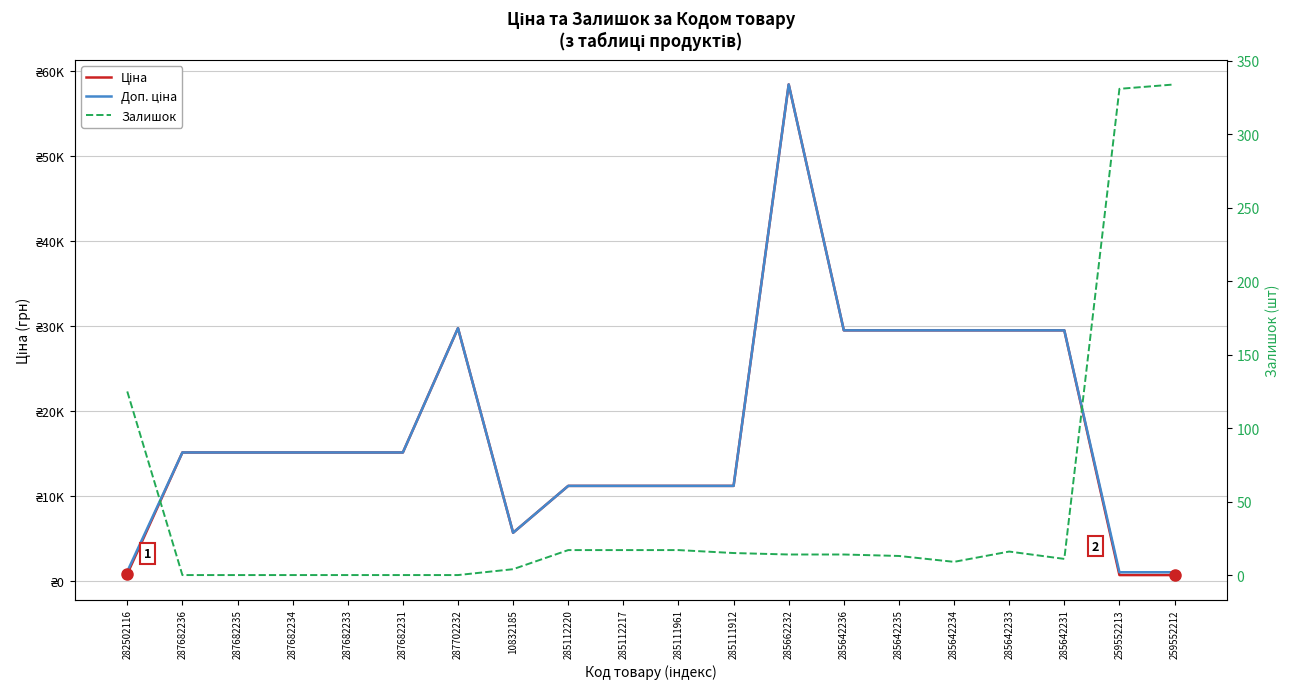

Which category has the highest value in the Ціна series?

285662232